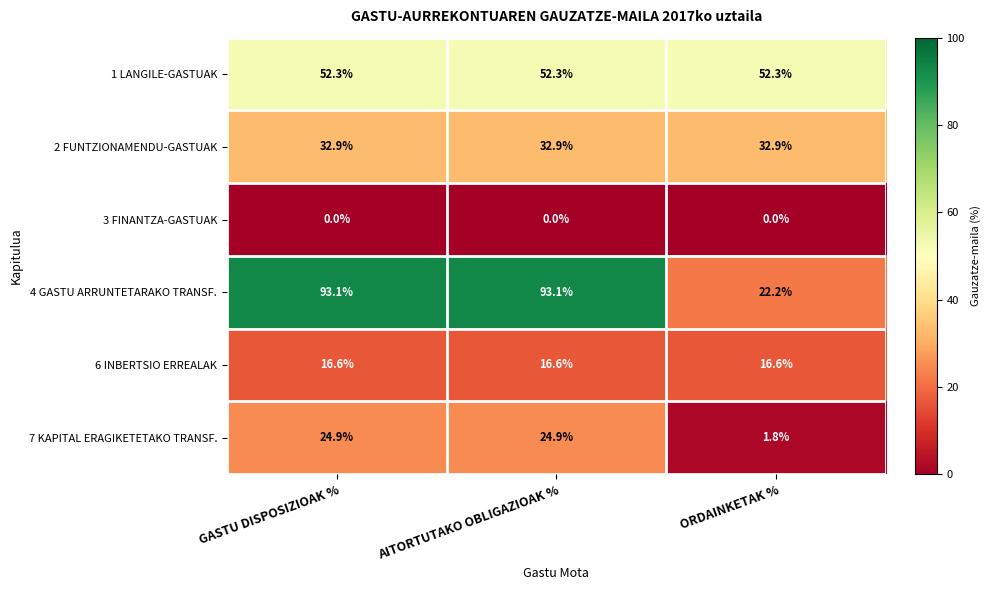

What is the total value across all series at AITORTUTAKO OBLIGAZIOAK %?

219.8